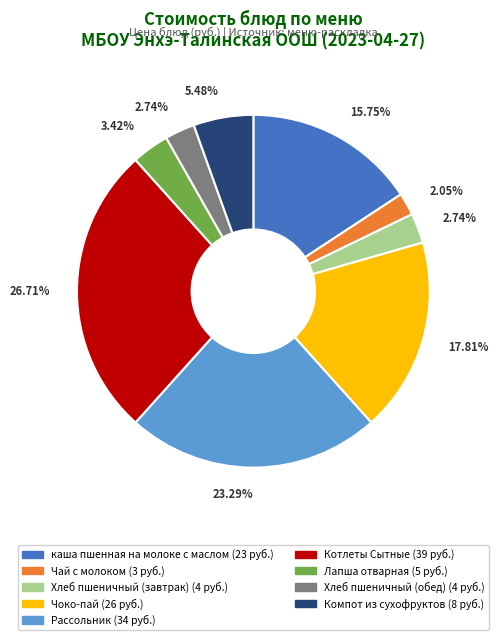

How many slices are in this pie chart?

9